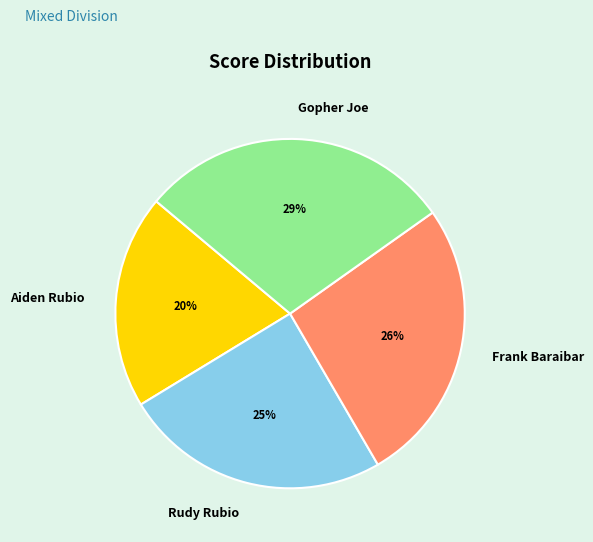

Rank the categories by value from lowest to highest.

Aiden Rubio, Rudy Rubio, Frank Baraibar, Gopher Joe